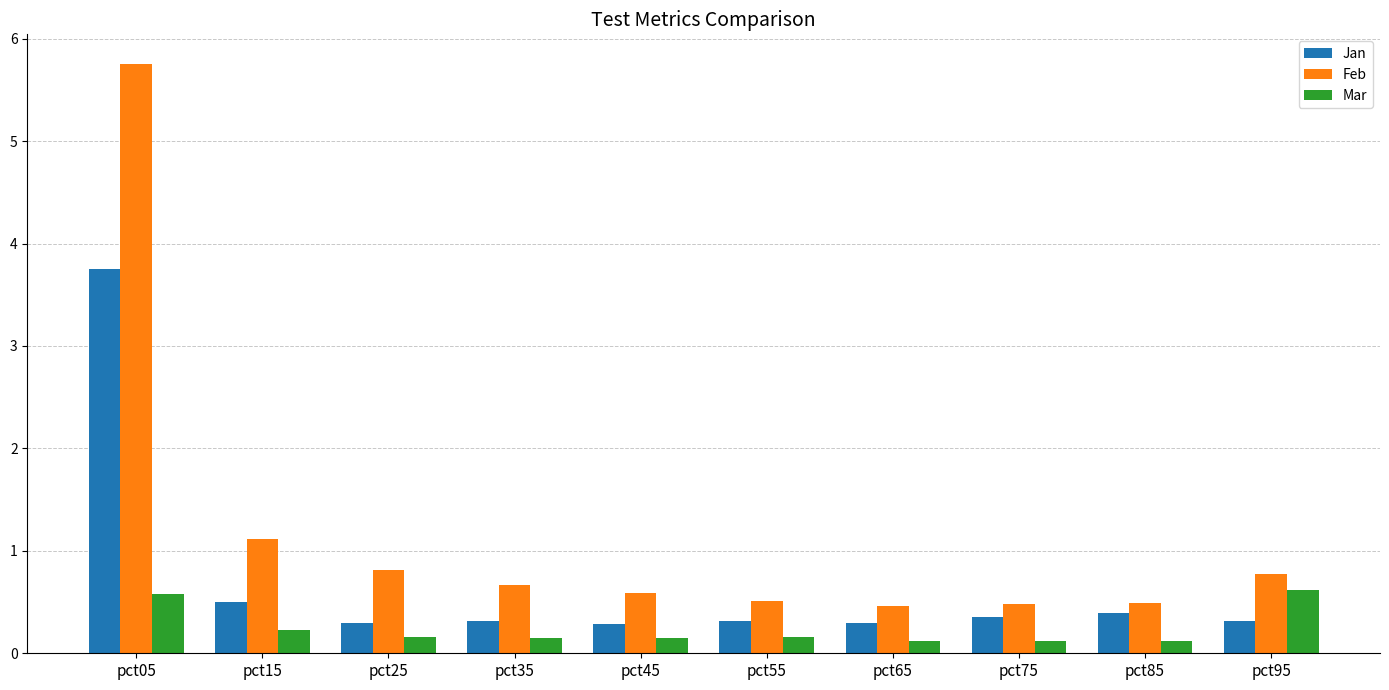

What is the approximate value of Jan at pct35?

0.3